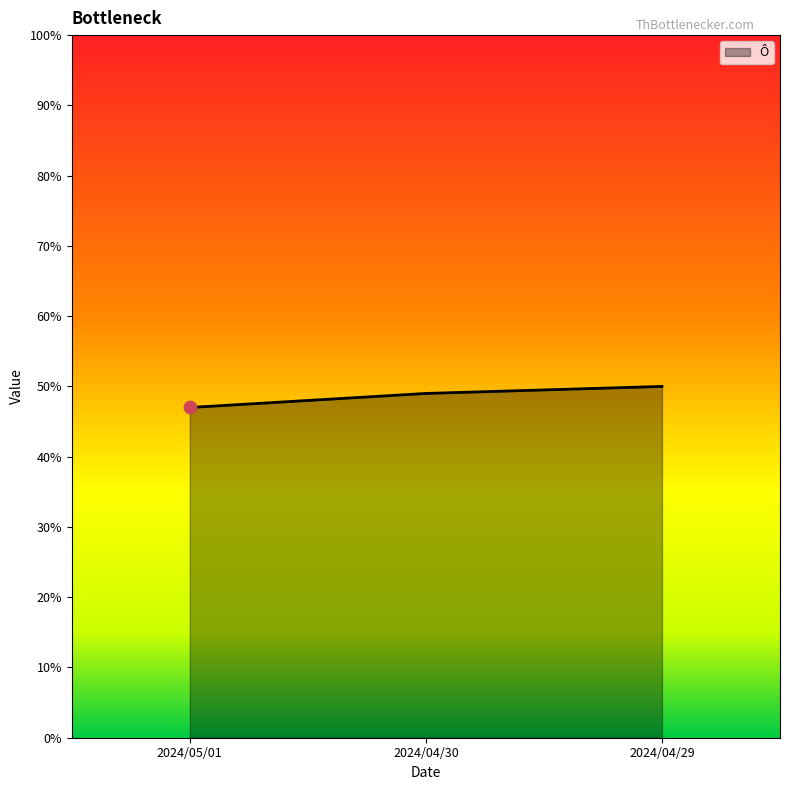

Between 2024/05/01 and 2024/04/30, which is larger?

2024/04/30